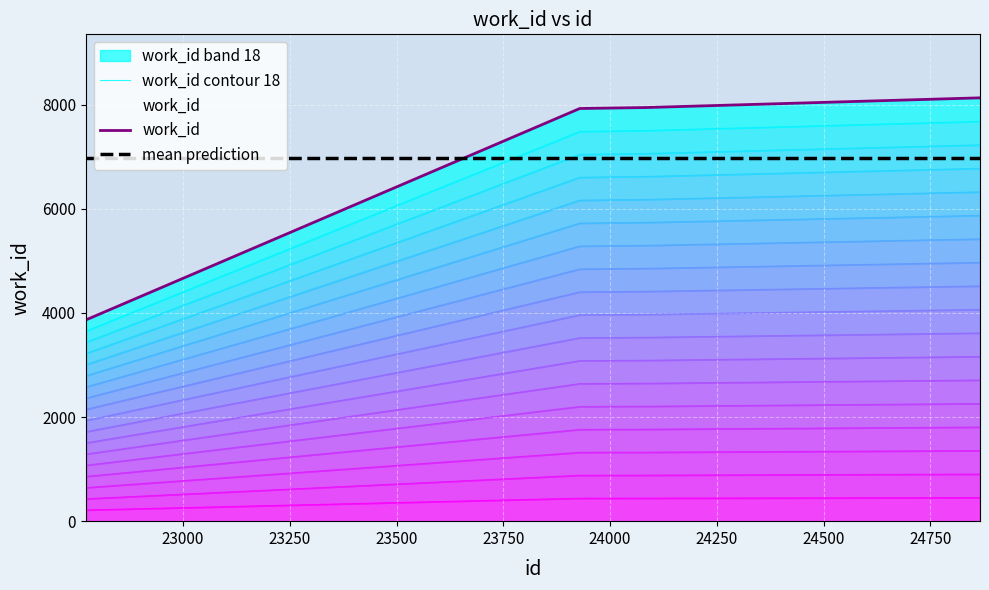

At which label does the data first exceed 441?

24086